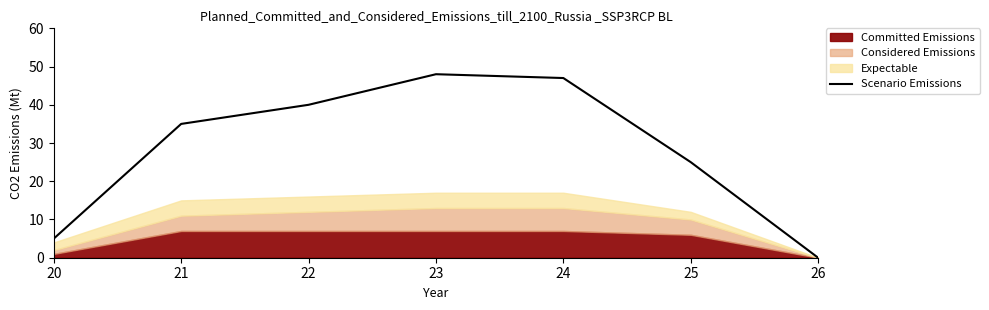

At which label does the data first exceed 35?

22